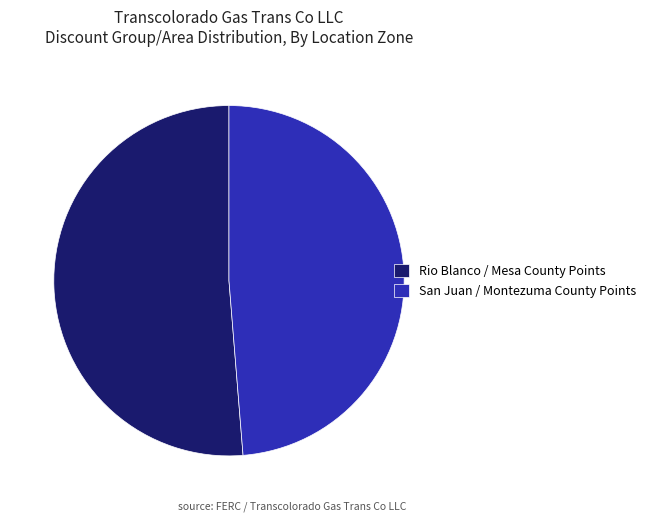

Do San Juan / Montezuma County Points and Rio Blanco / Mesa County Points together represent more than half of the pie?

Yes